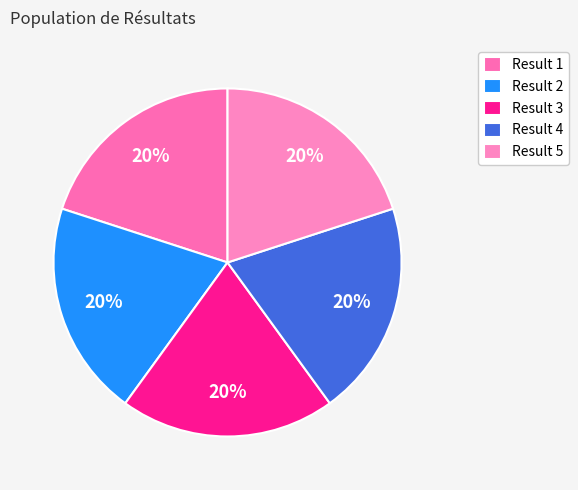

Does any single category account for the majority?

No